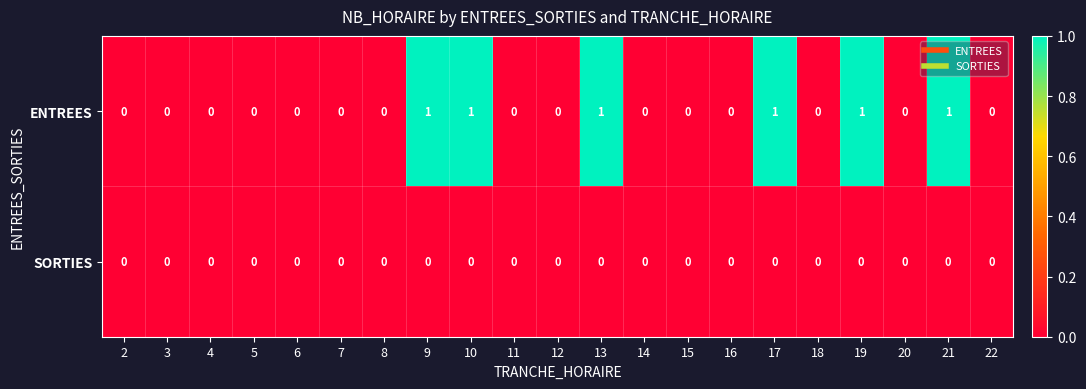

Rank the series by their average value, from highest to lowest.

ENTREES, SORTIES